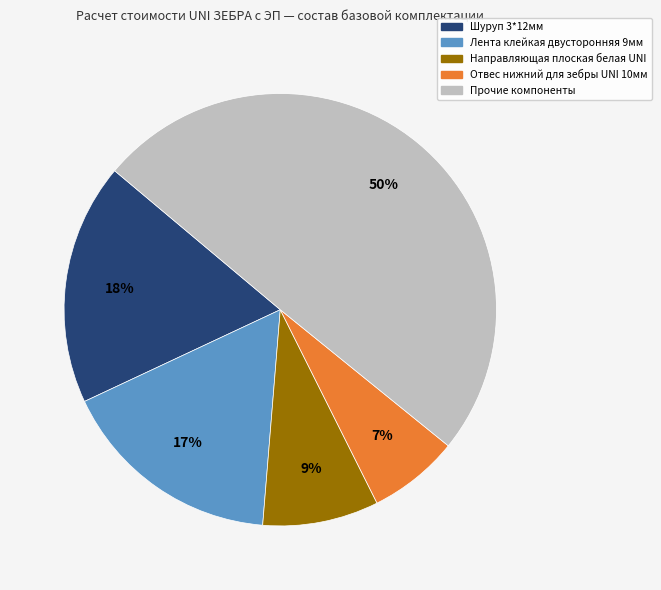

To the nearest percent, what is the average slice percentage?

20%